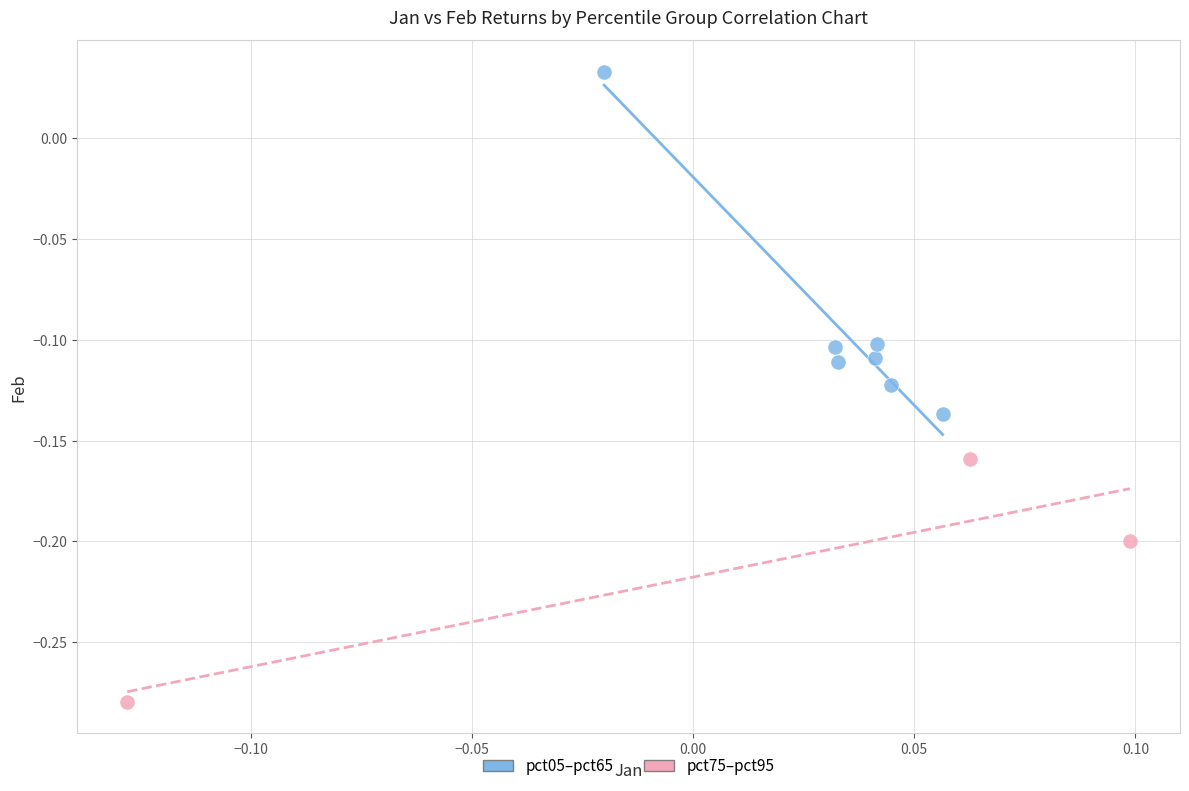

Which series reaches the maximum Y coordinate?

pct05–pct65